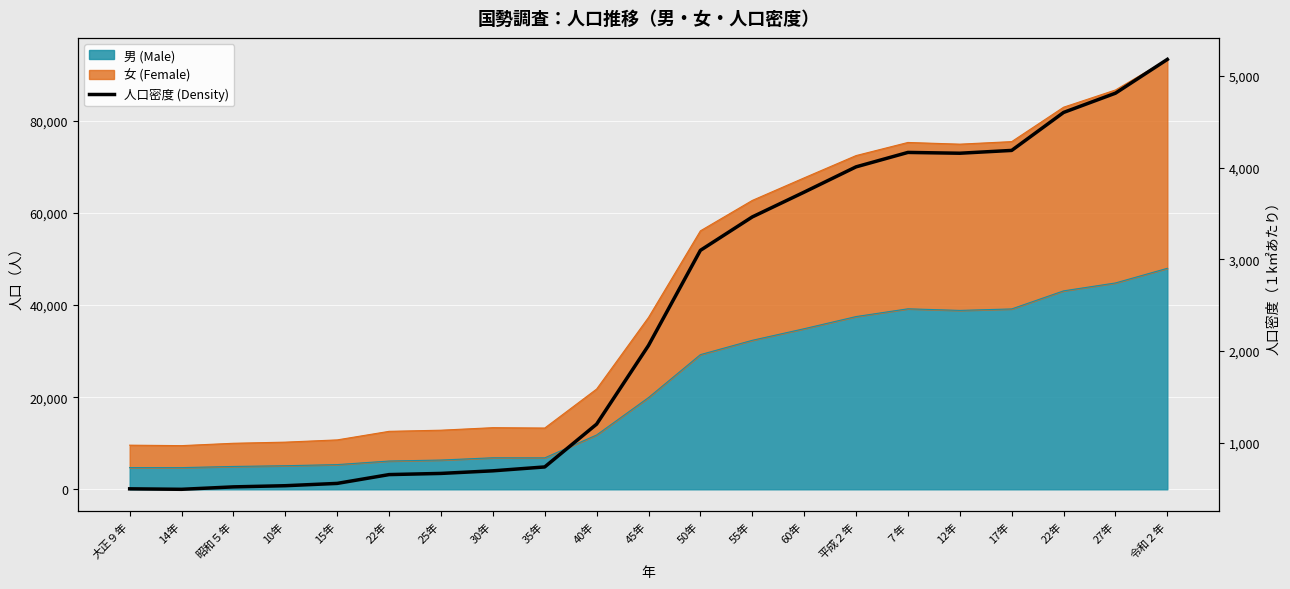

Reading left to right, extract all data points from this chart.

大正９年=495.7	14年=490.4	昭和５年=517.0	10年=529.7	15年=554.9	22年=651.0	25年=663.8	30年=692.1	35年=734.4	40年=1201.5	45年=2059.8	50年=3097.5	55年=3462.1	60年=3732.6	平成２年=4008.5	７年=4166.0	12年=4157.2	17年=4187.9	22年=4602.2	27年=4812.3	令和２年=5181.1